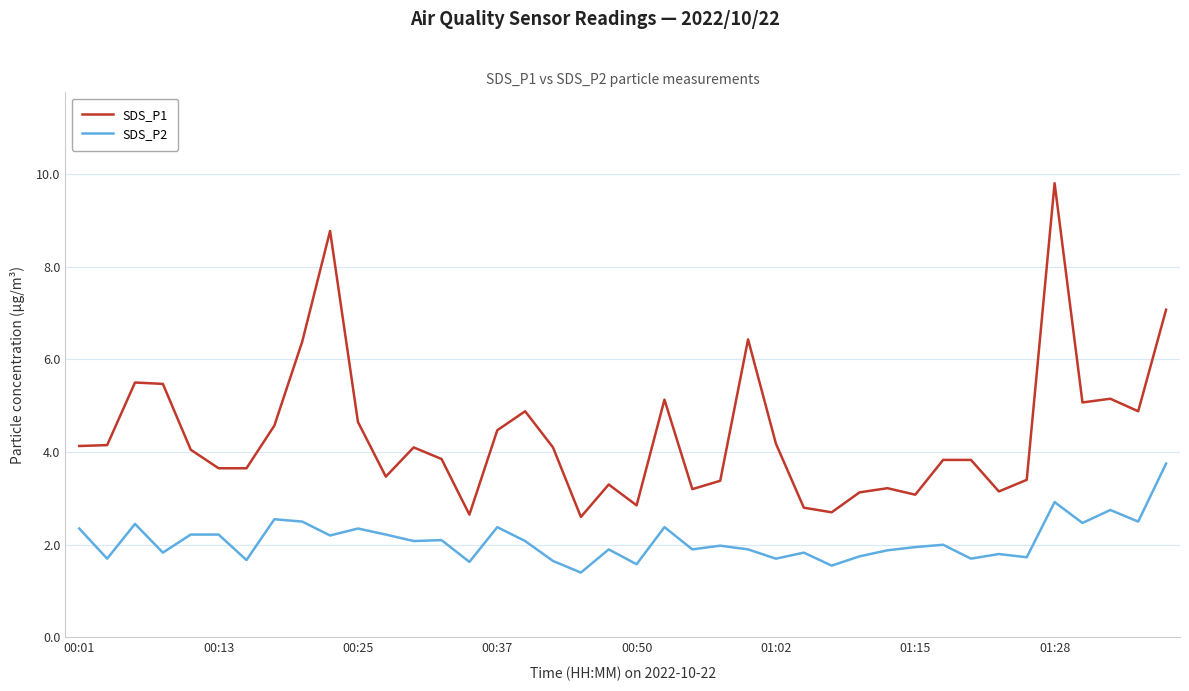

Does the chart display data point markers on the line(s)?

No